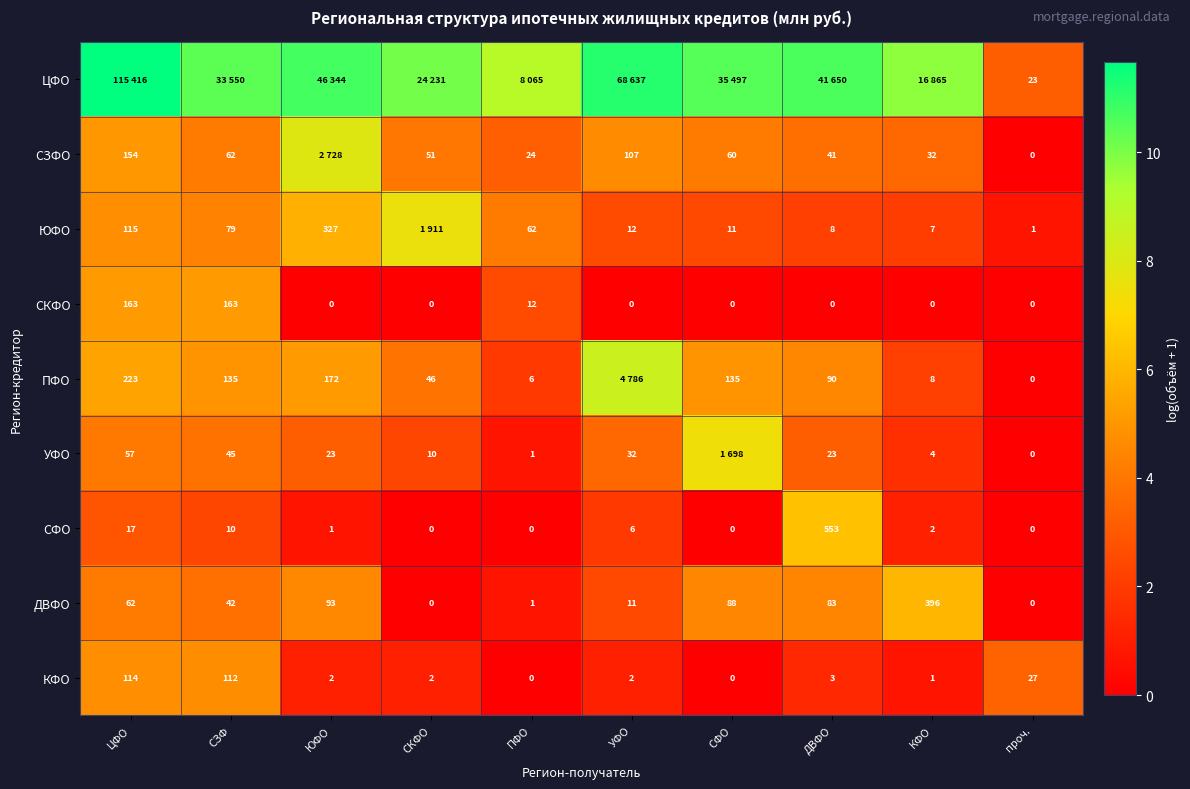

Which category has the highest value in the КФО series?

ЦФО